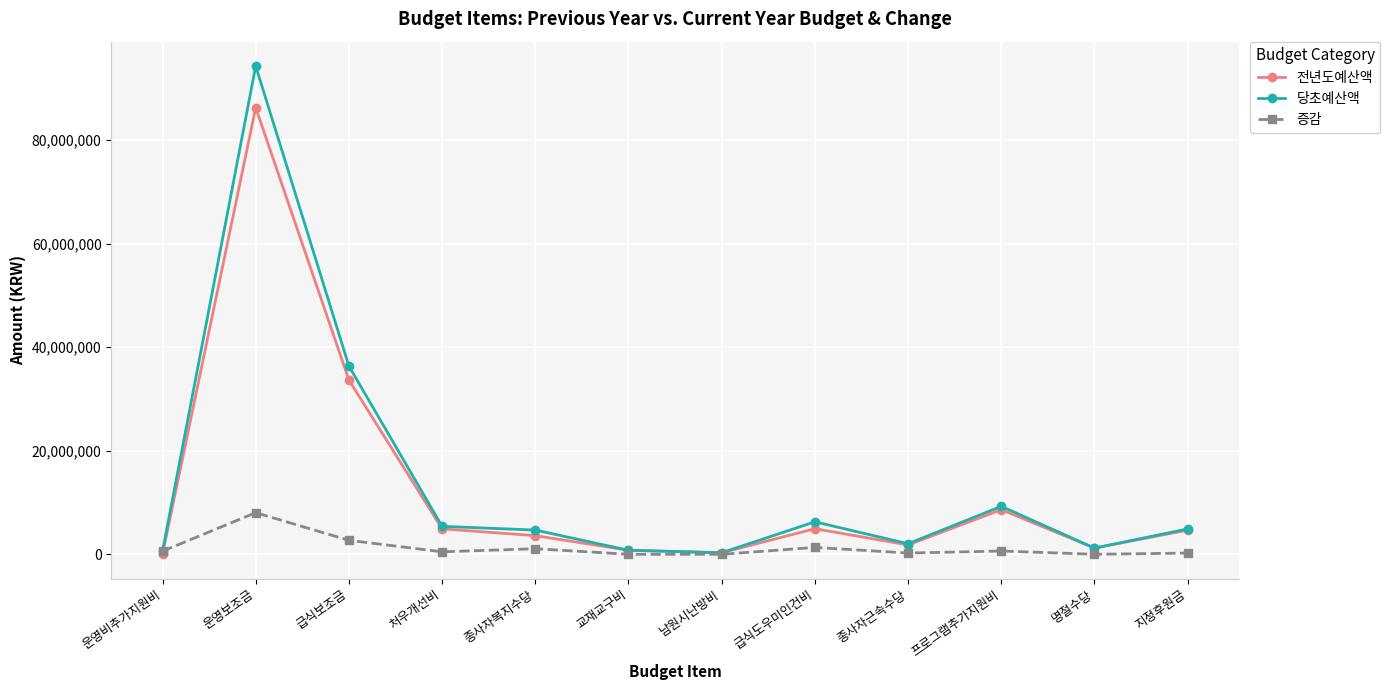

How many series are shown in this chart?

3